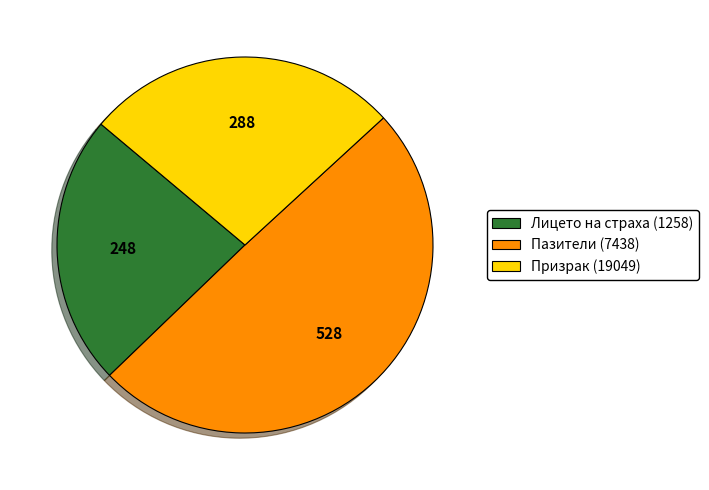

True or false: Призрак (19049) accounts for 40% of the total.

False